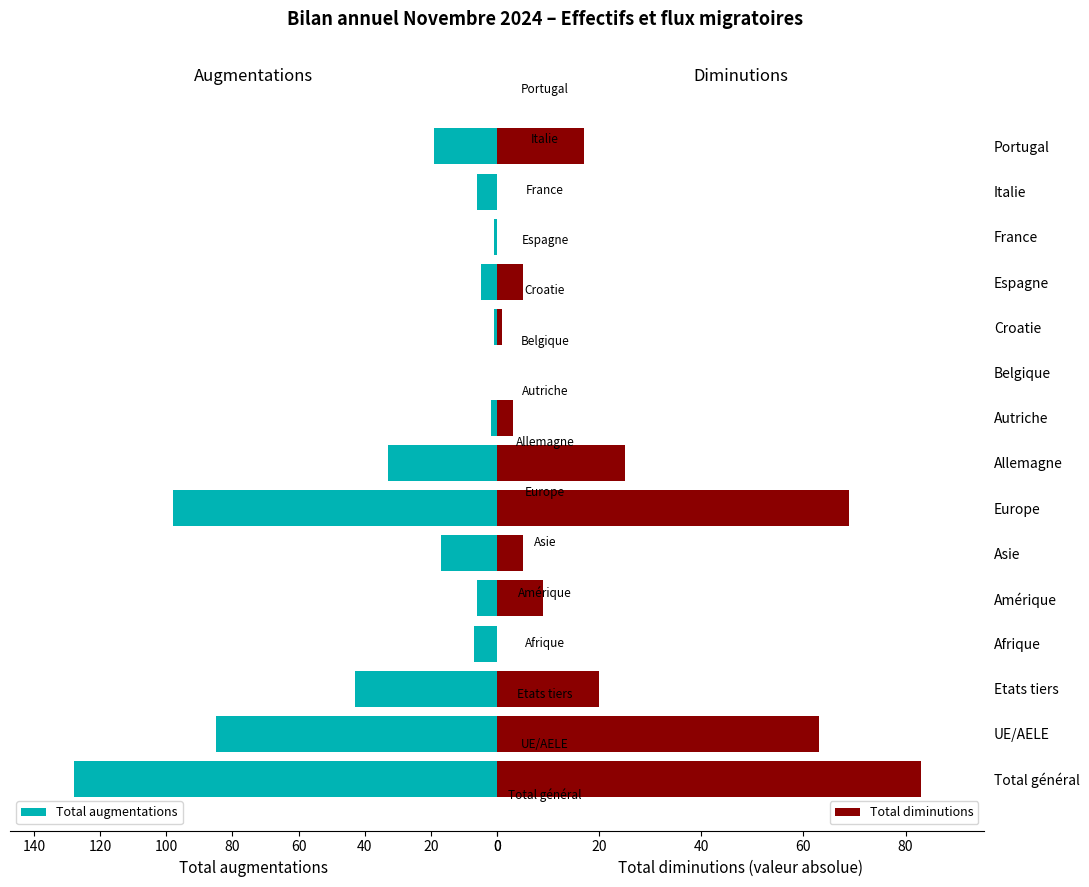

Are the bars grouped side by side (vs. stacked)?

Yes